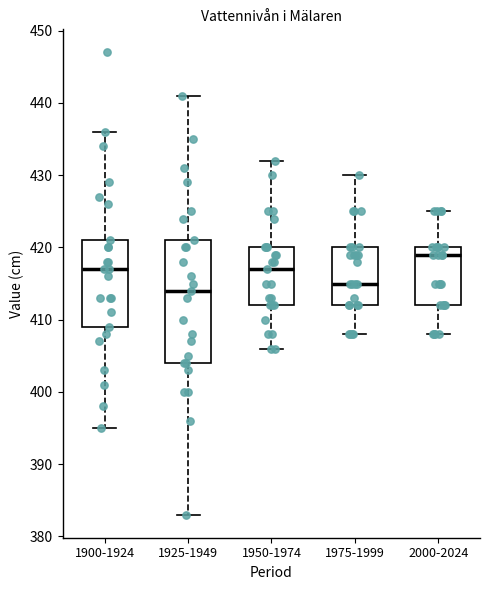

Reading left to right, transcribe this box plot: for each box, give where its median line is, the range the box spans, and where its two whiskers end, as read against the y-axis. The values are not printed on the chart, so give them approximately, as read against the axis.

1900-1924: median 417, box 409 to 421, whiskers 395 to 436
1925-1949: median 414, box 404 to 421, whiskers 383 to 441
1950-1974: median 417, box 412 to 420, whiskers 406 to 432
1975-1999: median 415, box 412 to 420, whiskers 408 to 430
2000-2024: median 419, box 412 to 420, whiskers 408 to 425